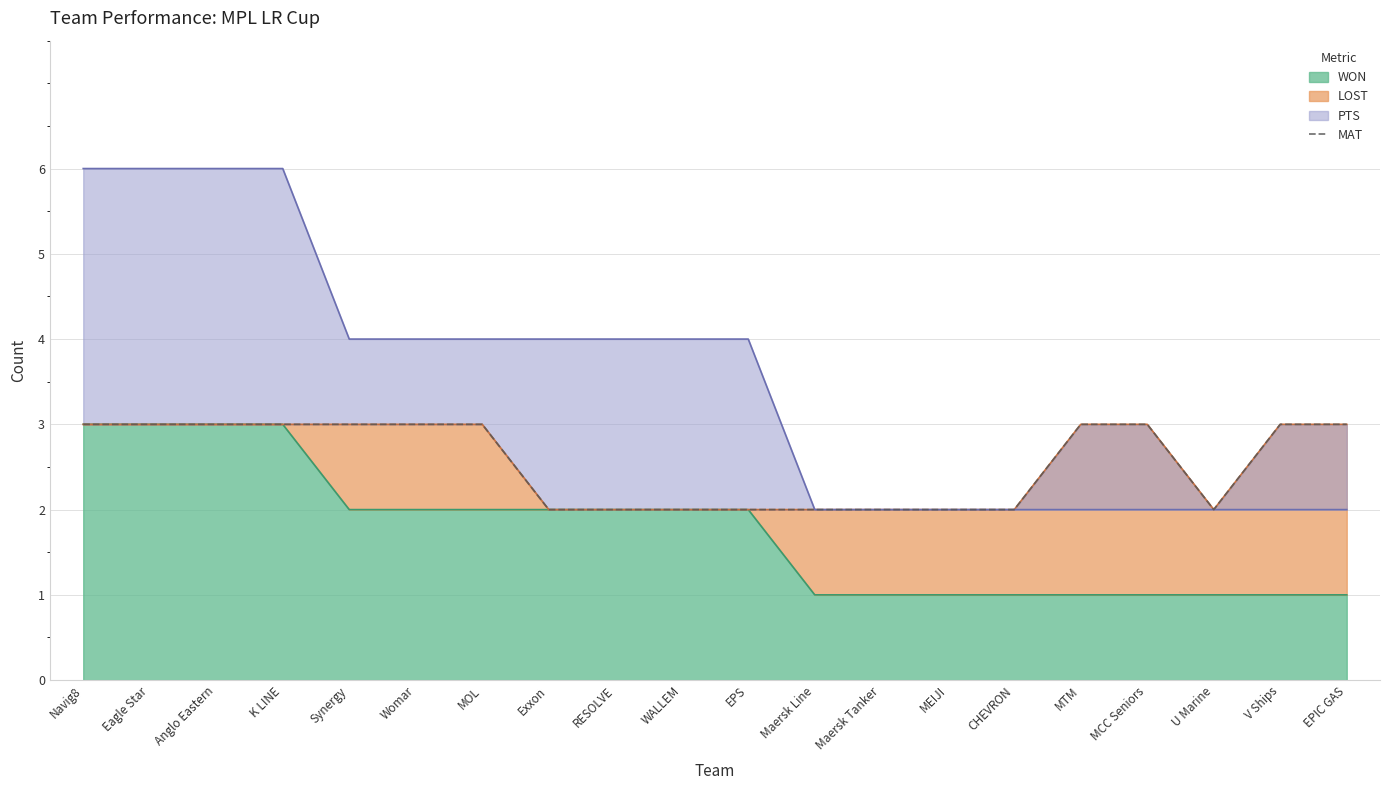

True or false: WON has a value of 2 at Synergy.

True